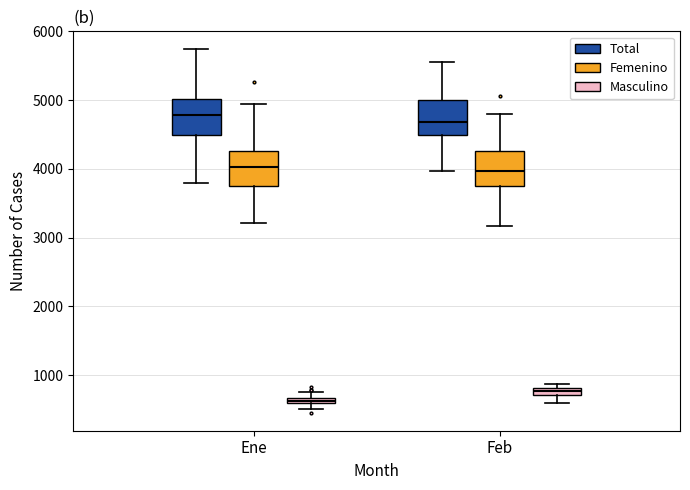

Where is the lower edge of the box for Ene (Masculino) on the y-axis? The values are not printed on the chart, so give them approximately, as read against the axis.

600